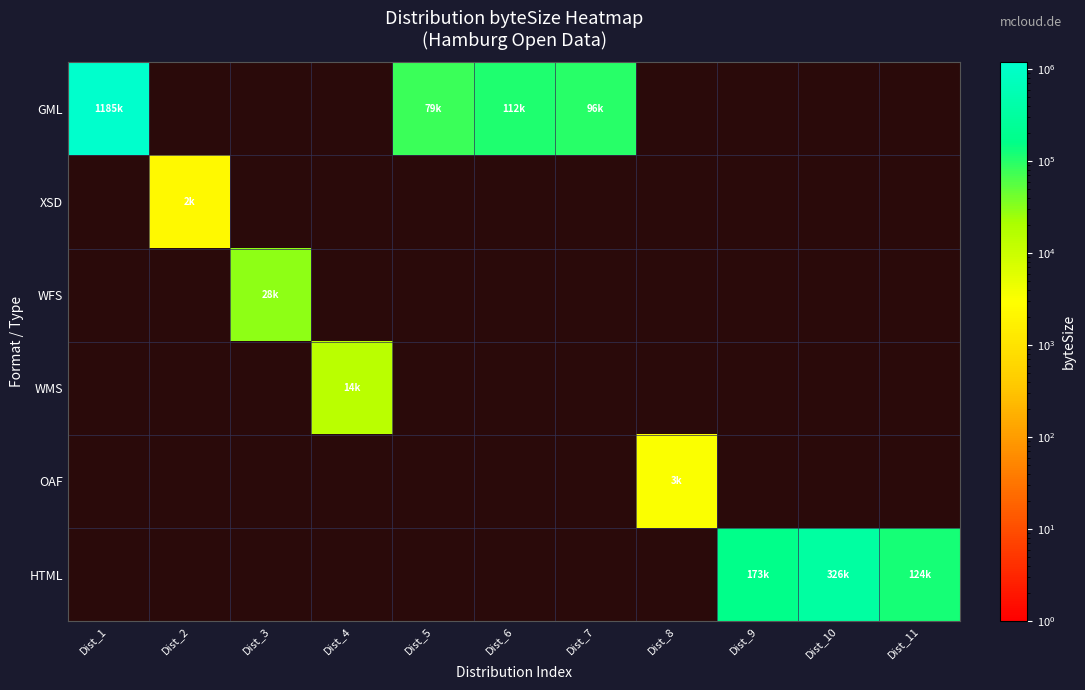

How many data points does each series have?

11